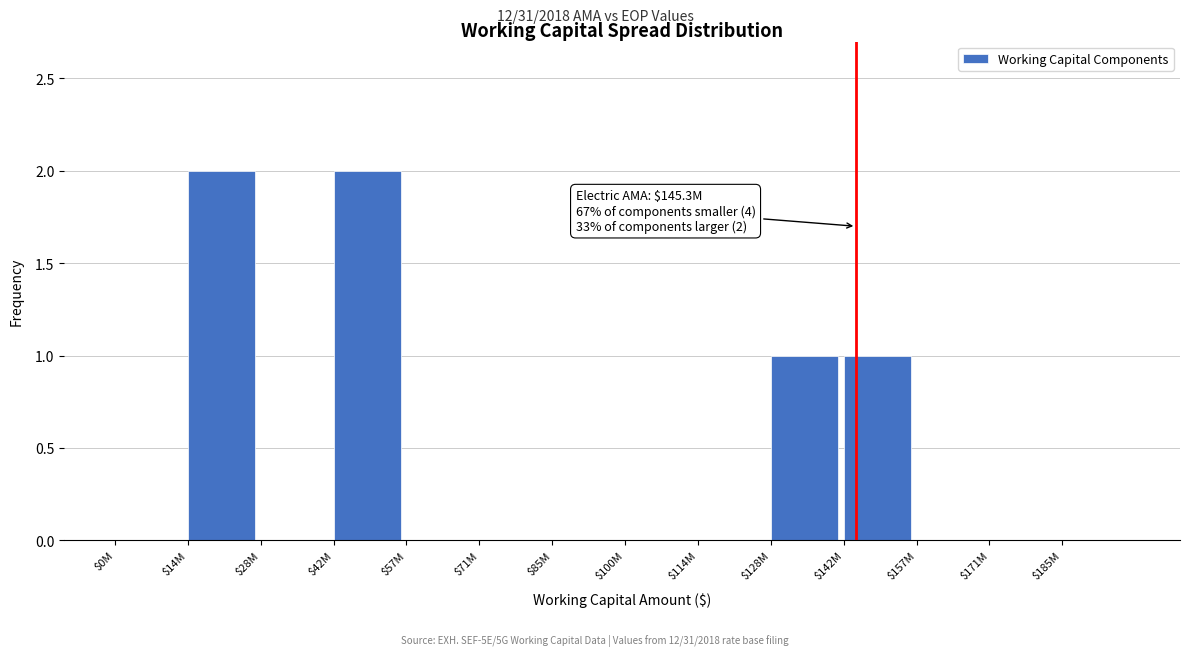

What is the sum of all values?

6